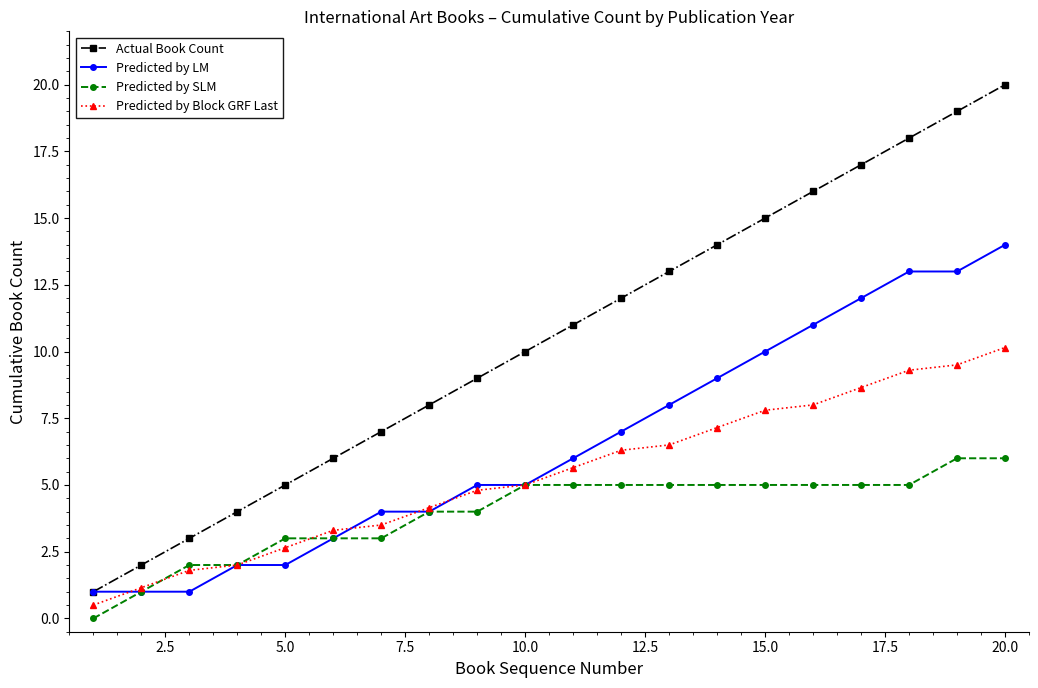

True or false: Actual Book Count and Predicted by Block GRF Last intersect in this chart.

False